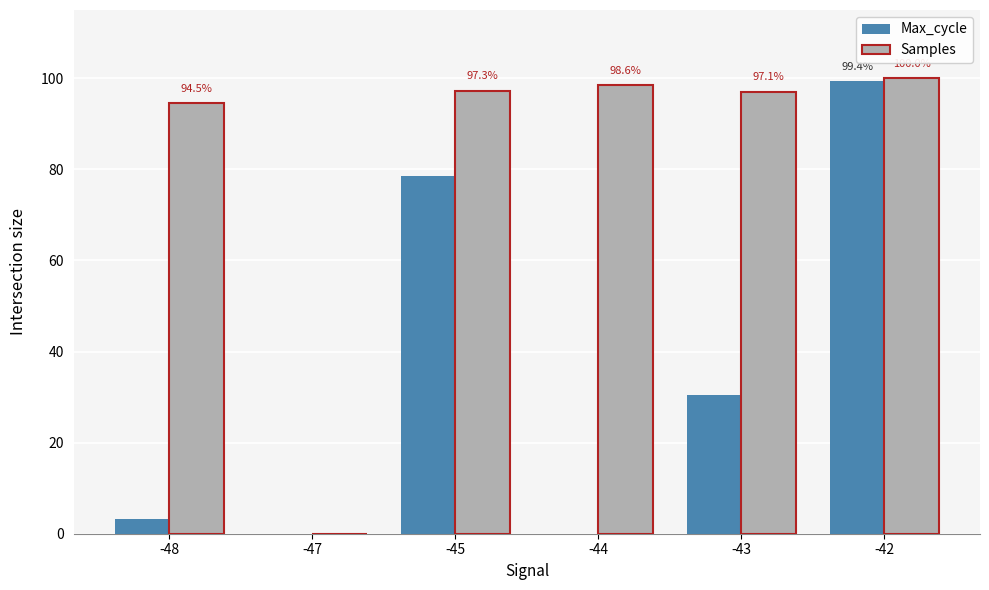

What is the maximum value for Max_cycle?

99.4